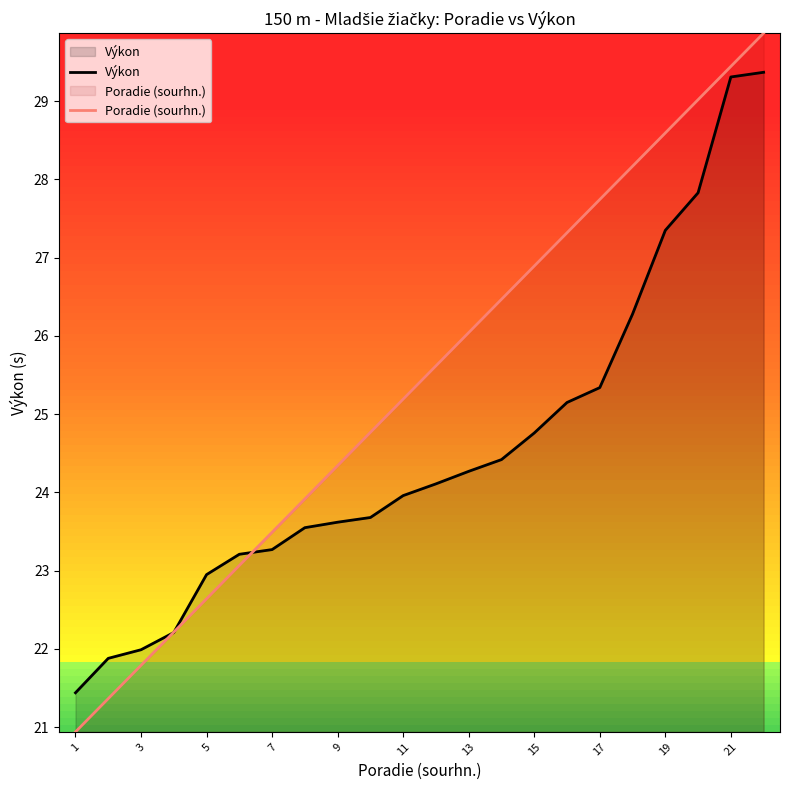

What value does the Výkon series have at 3?

22.0